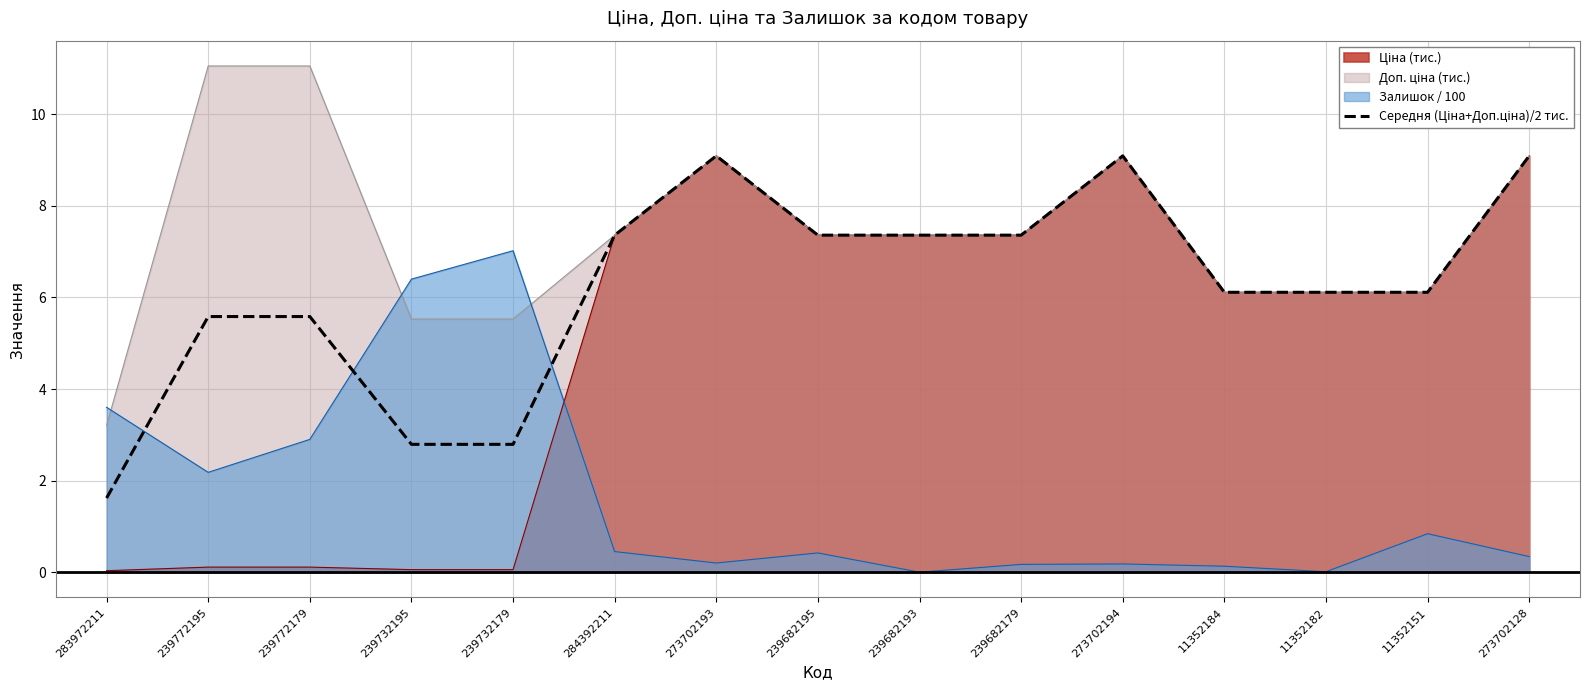

What is the greatest value displayed?

11.1